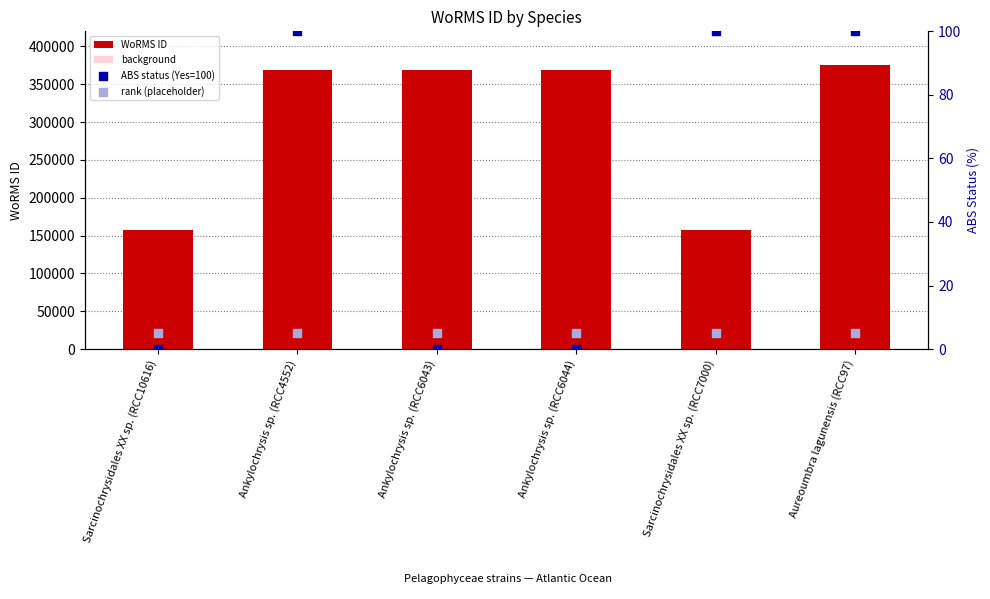

Which series has the largest total across all categories?

WoRMS ID